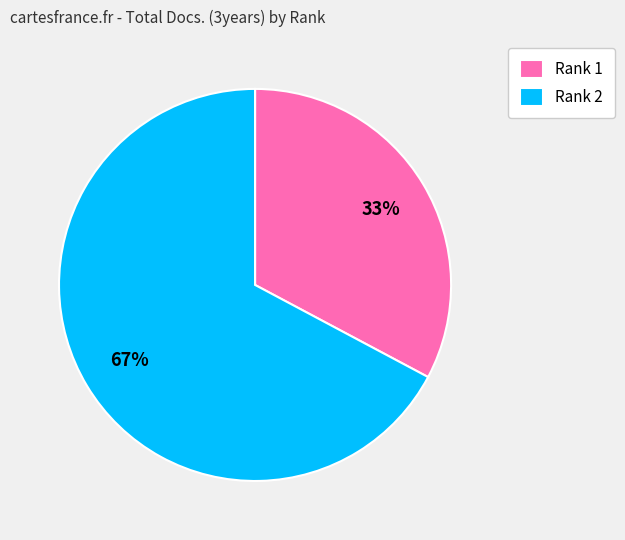

Count the number of slices in the pie.

2